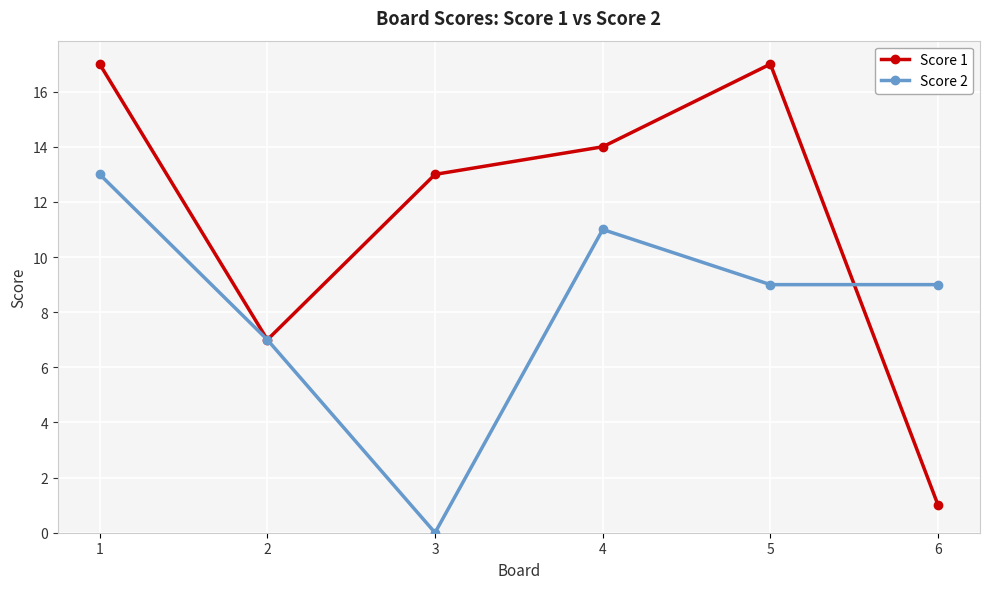

At which category is the sum across all series the highest?

1